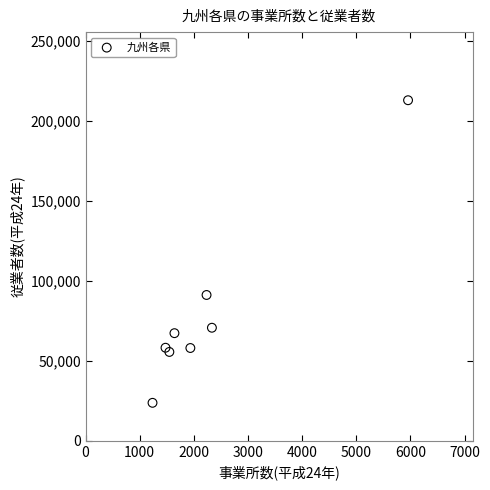

What is the average X value?

2295